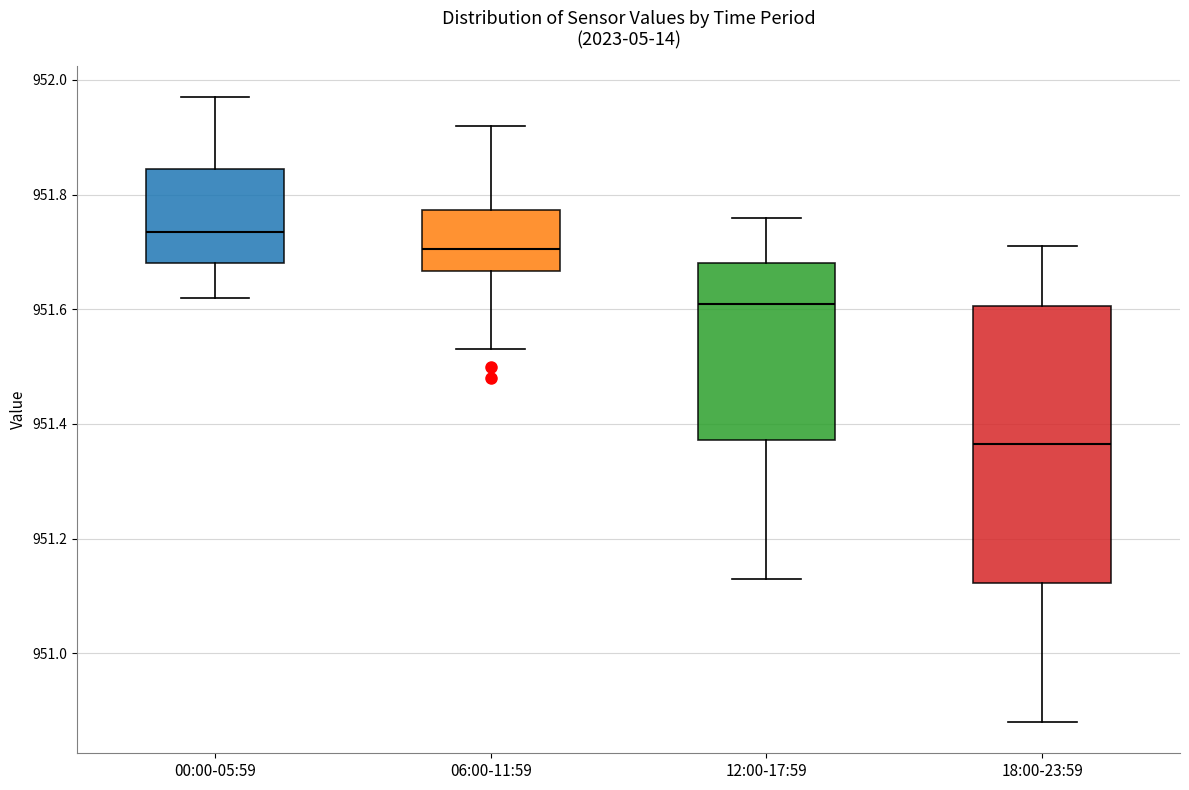

Which box is the tallest, from its lower edge to its upper edge?

18:00-23:59